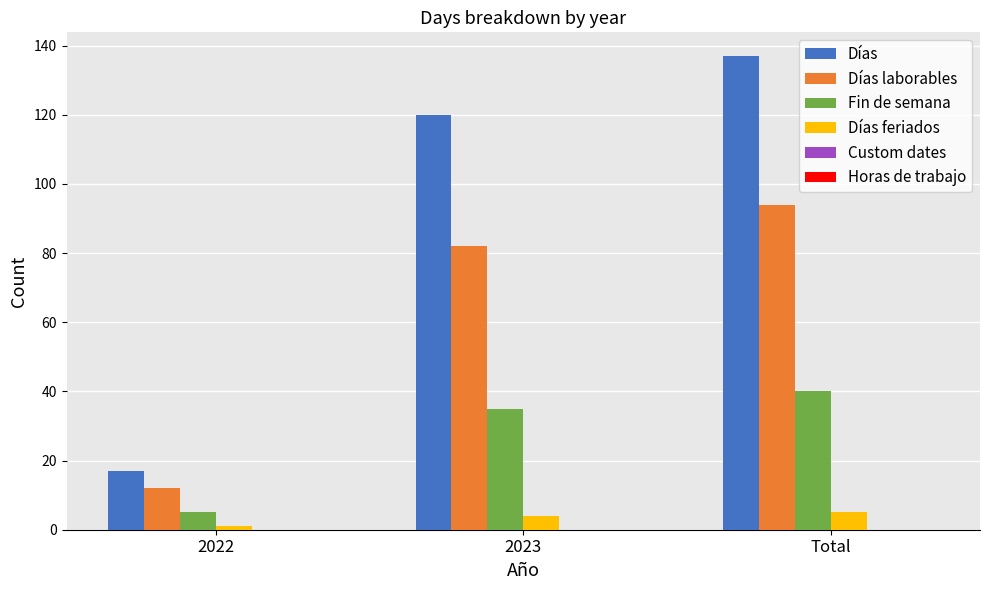

How many data points does each series have?

3